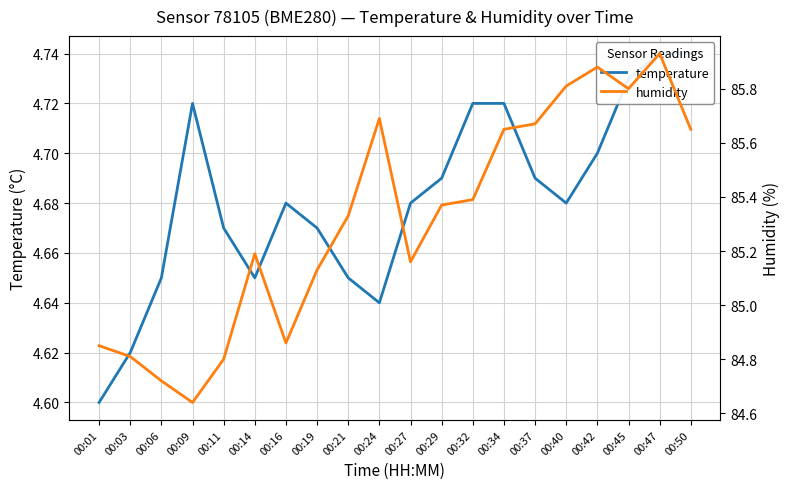

Which label corresponds to the largest value in the chart?

00:47